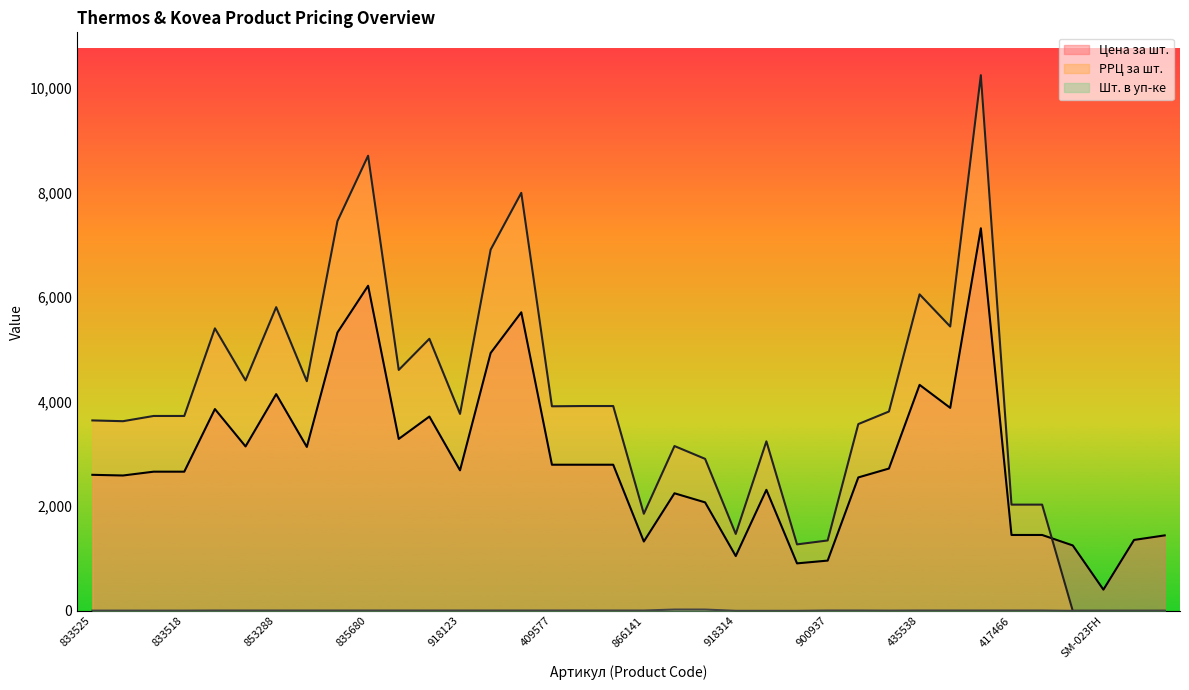

True or false: Цена за шт. and Шт. в уп-ке cross at least once.

False